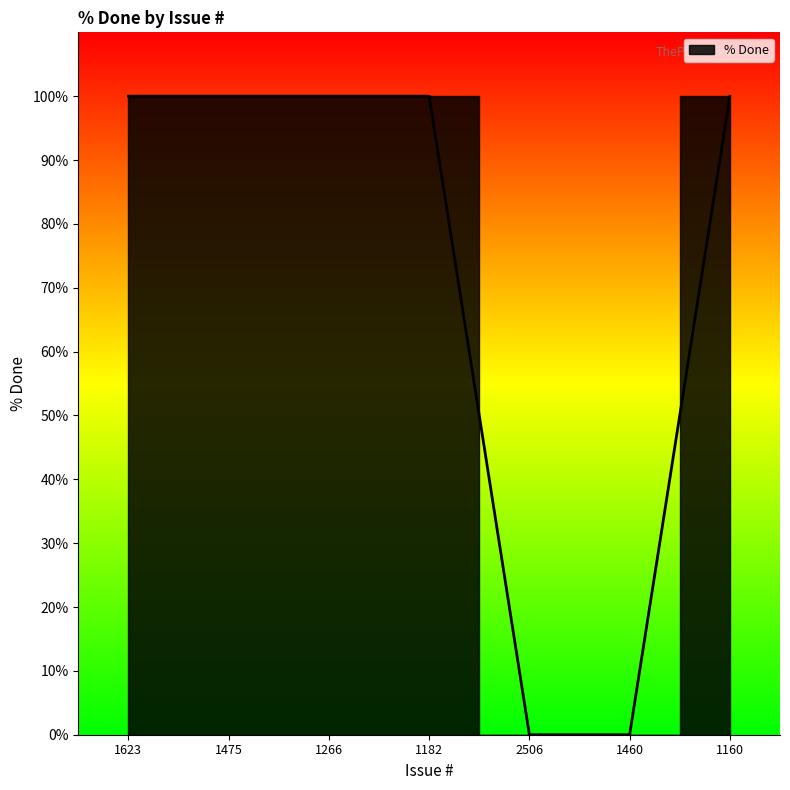

What is the average value?

71